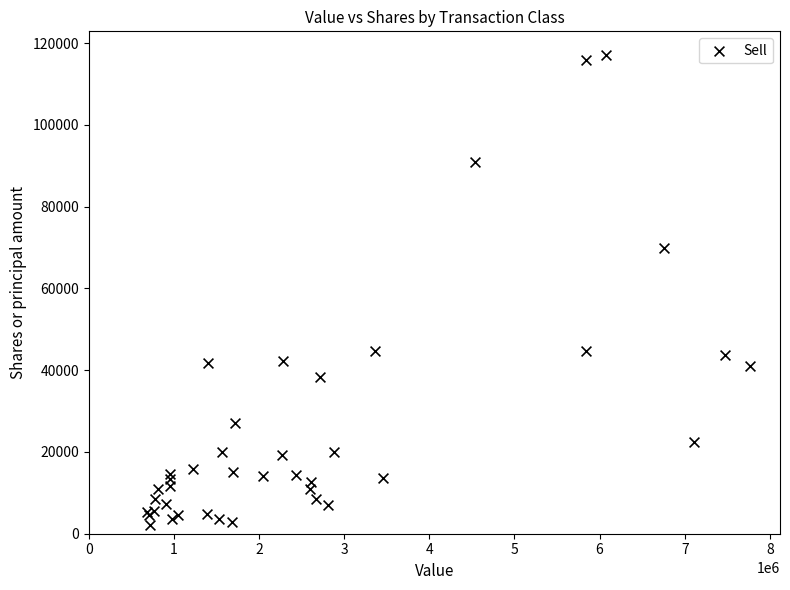

What Y value in the scatter plot is closest to 59605?

69778